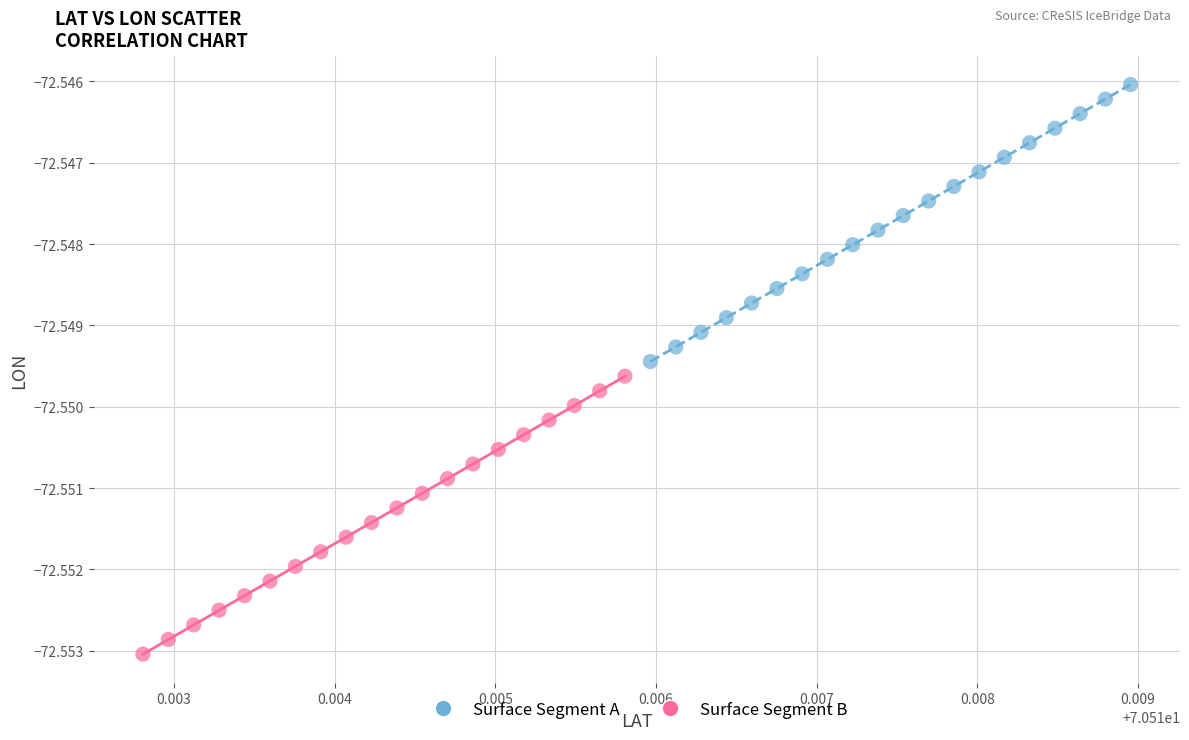

Which series contains the highest Y value?

Surface Segment A